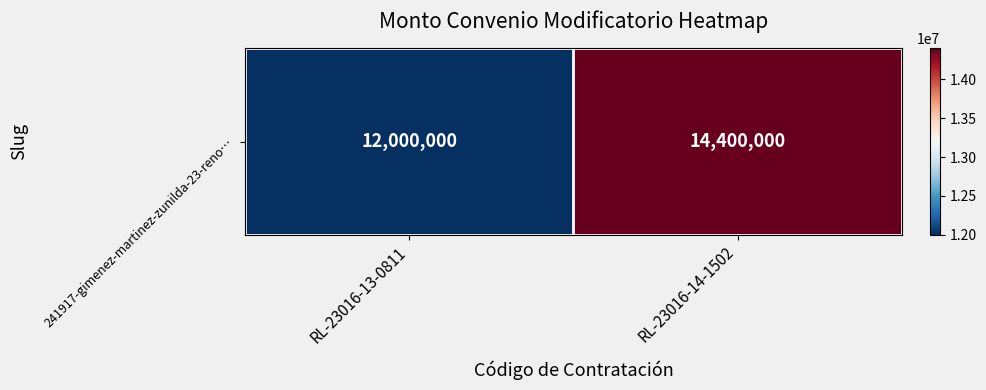

Rank the categories by value from lowest to highest.

RL-23016-13-0811, RL-23016-14-1502